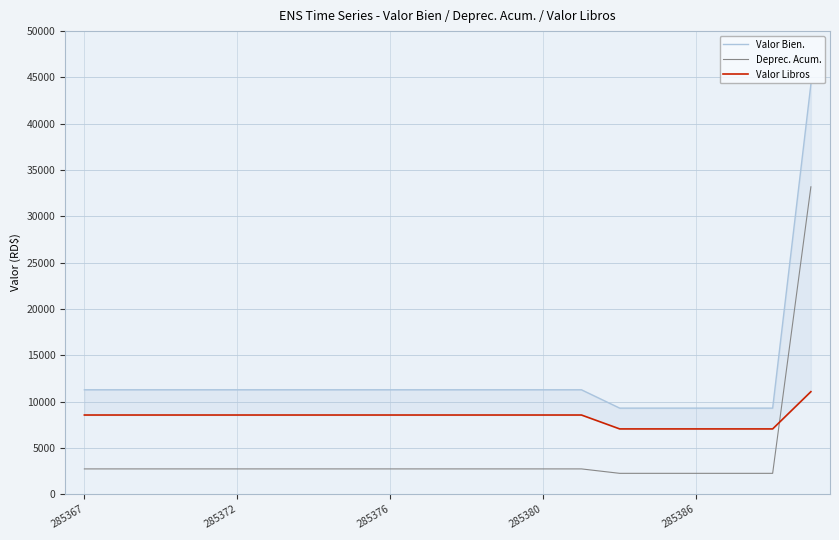

At how many categories does at least one series exceed 27440?

1